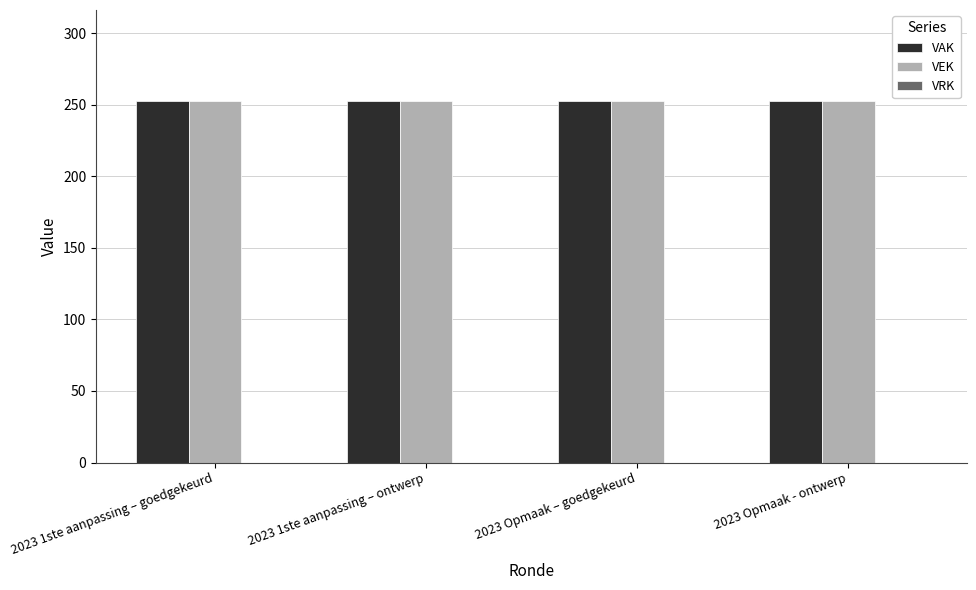

At which label does VRK reach its minimum?

2023 1ste aanpassing – goedgekeurd